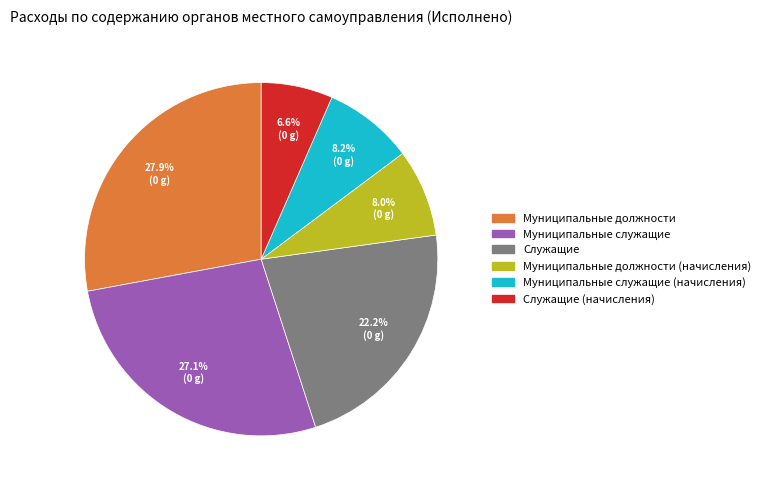

Is there a majority slice in this chart?

No